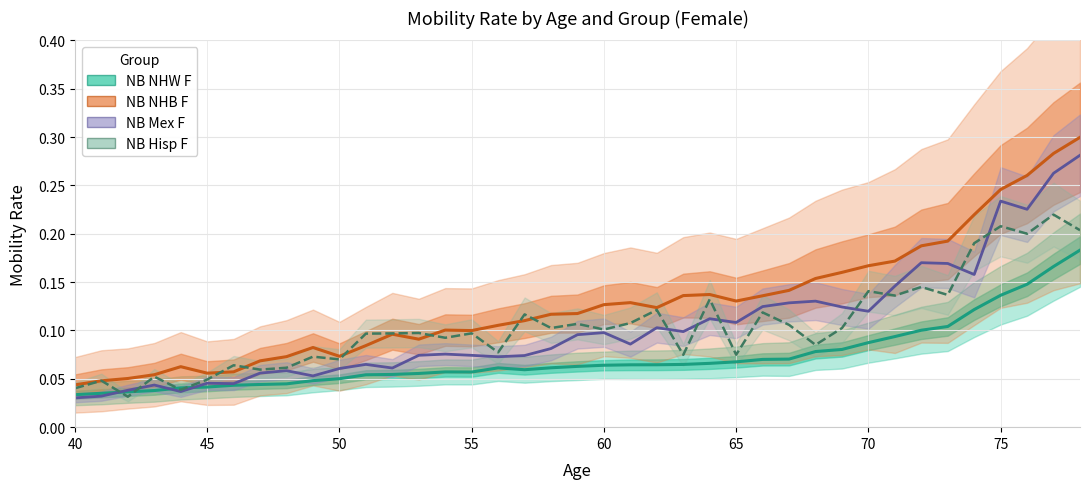

Does the chart have visible grid lines?

Yes